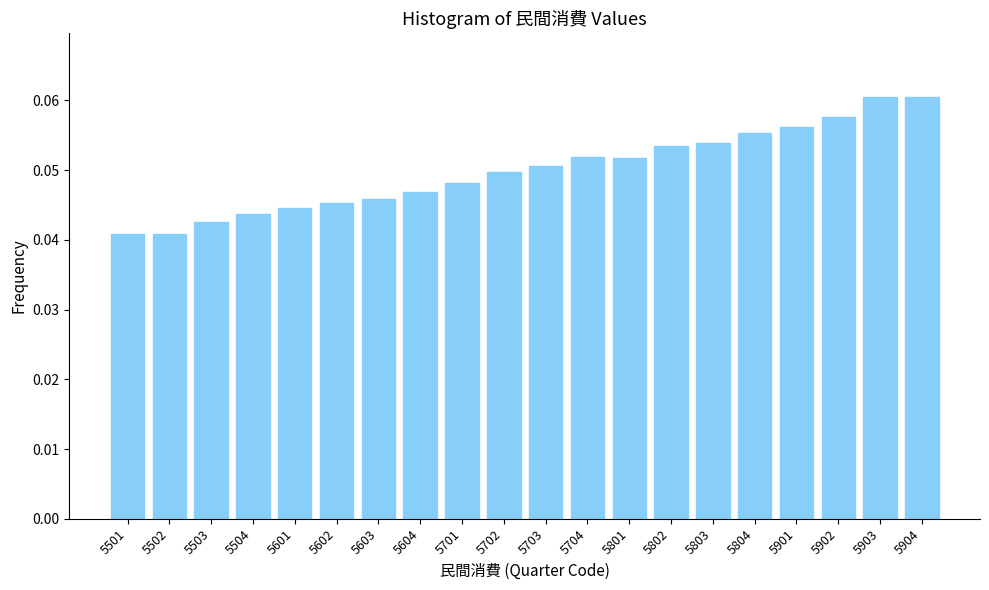

Between 5503 and 5904, which is larger?

5904